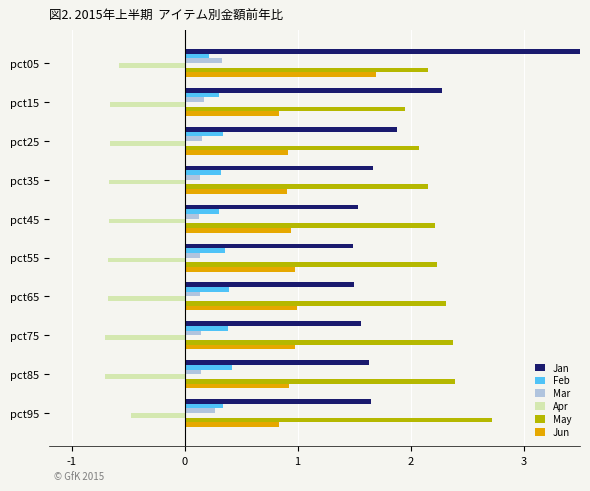

What is the value of the Mar bar at the 8th from the left?

0.1